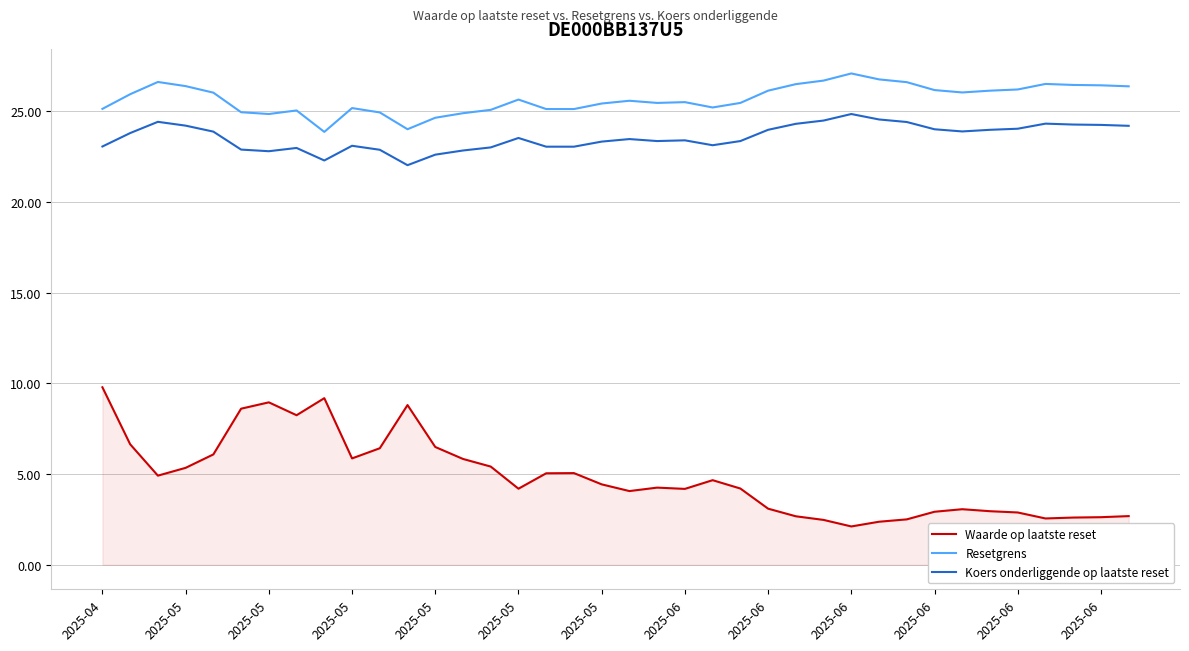

What is the difference between the maximum and minimum values in the Resetgrens series?

3.2